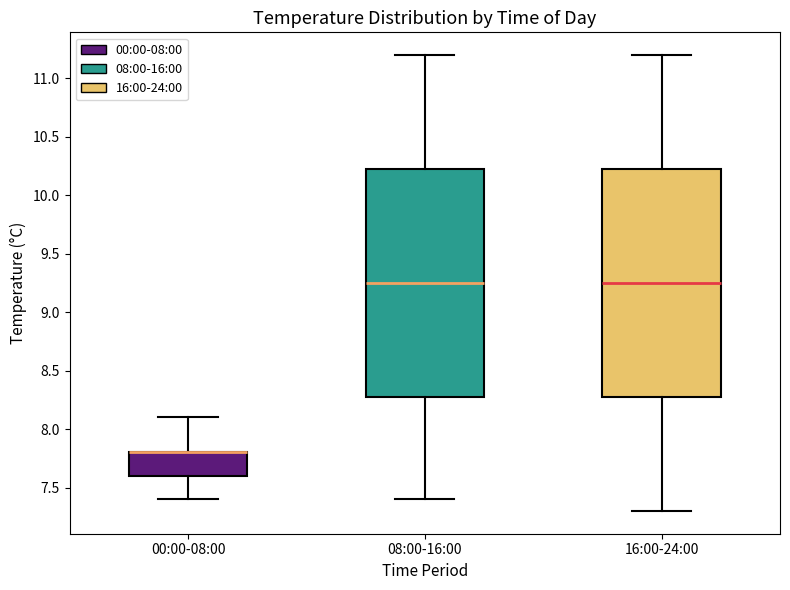

Reading left to right, read every box against the y-axis: the position of its median line, the range the box covers, and the ends of its whiskers. The values are not printed on the chart, so give them approximately, as read against the axis.

00:00-08:00: median 7.80 (drawn on the box's upper edge), box 7.60 to 7.80, whiskers 7.40 to 8.10
08:00-16:00: median 9.25, box 8.30 to 10.25, whiskers 7.40 to 11.20
16:00-24:00: median 9.25, box 8.30 to 10.25, whiskers 7.30 to 11.20